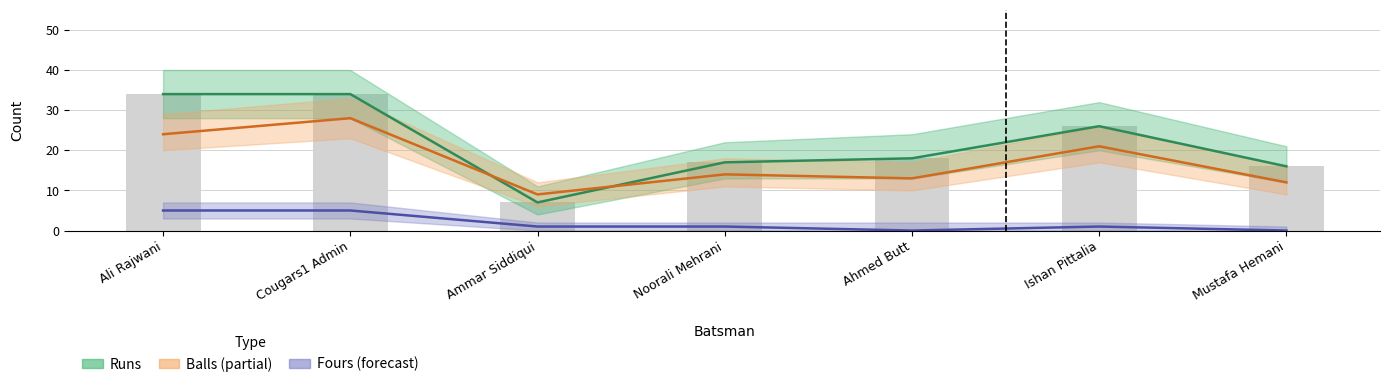

Which category has the highest value in the Fours series?

Ali Rajwani